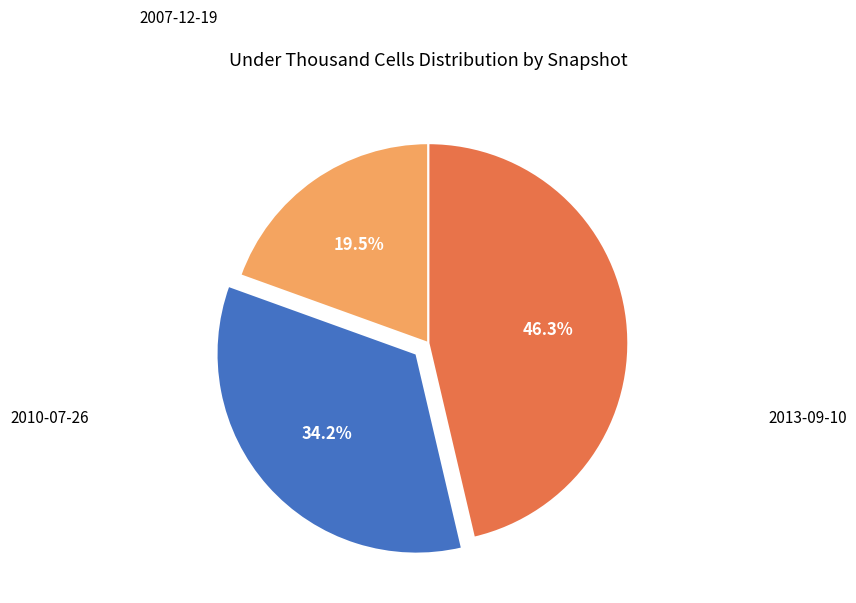

Is there a majority slice in this chart?

No